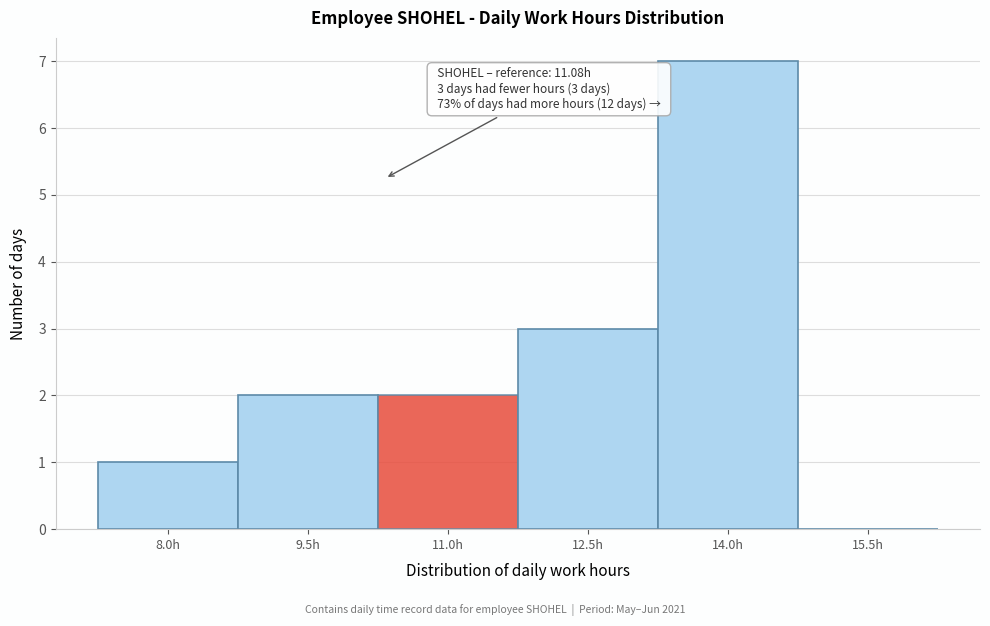

Reading left to right, extract all data points from this chart.

8.0h=1	9.5h=2	11.0h=2	12.5h=3	14.0h=7	15.5h=0